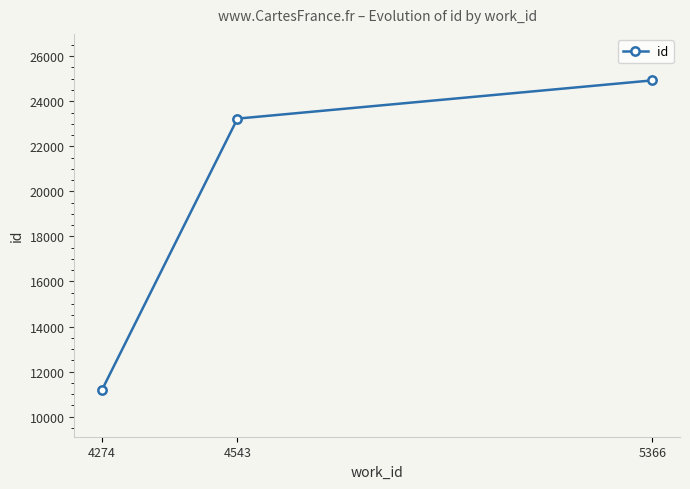

The chart shows a value of 41936 at 5366. True or false?

False